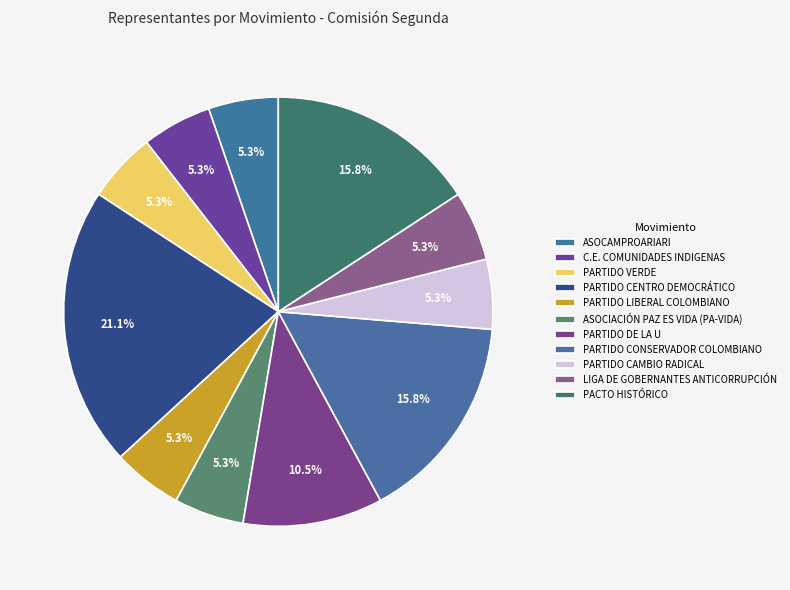

Does PARTIDO CONSERVADOR COLOMBIANO account for over 50% of the chart?

No